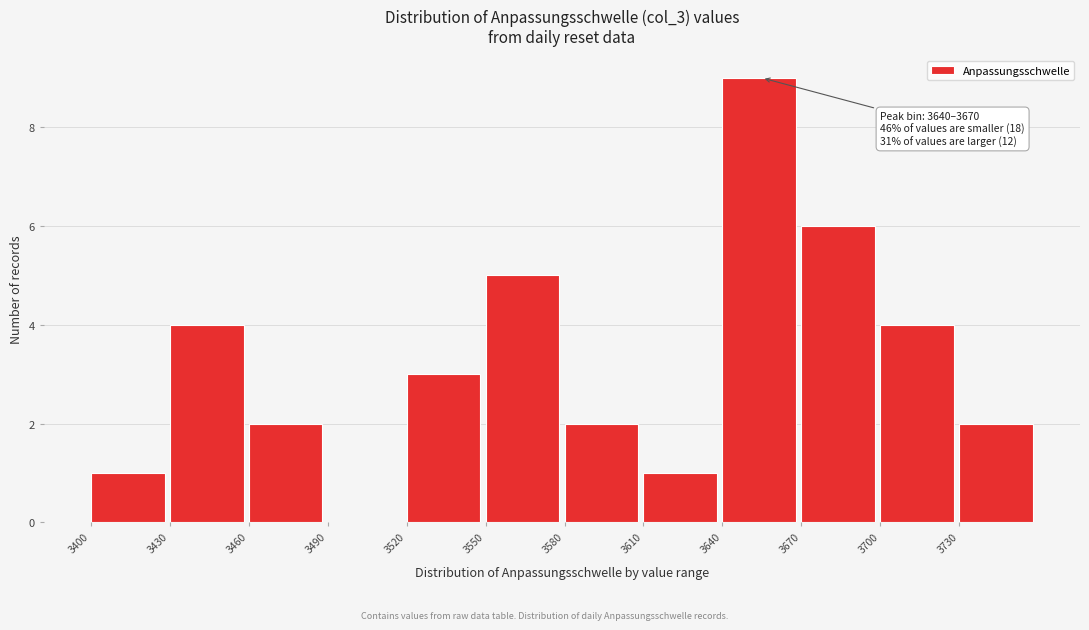

Over which range of the x-axis is the bar tallest?

3640 to 3670